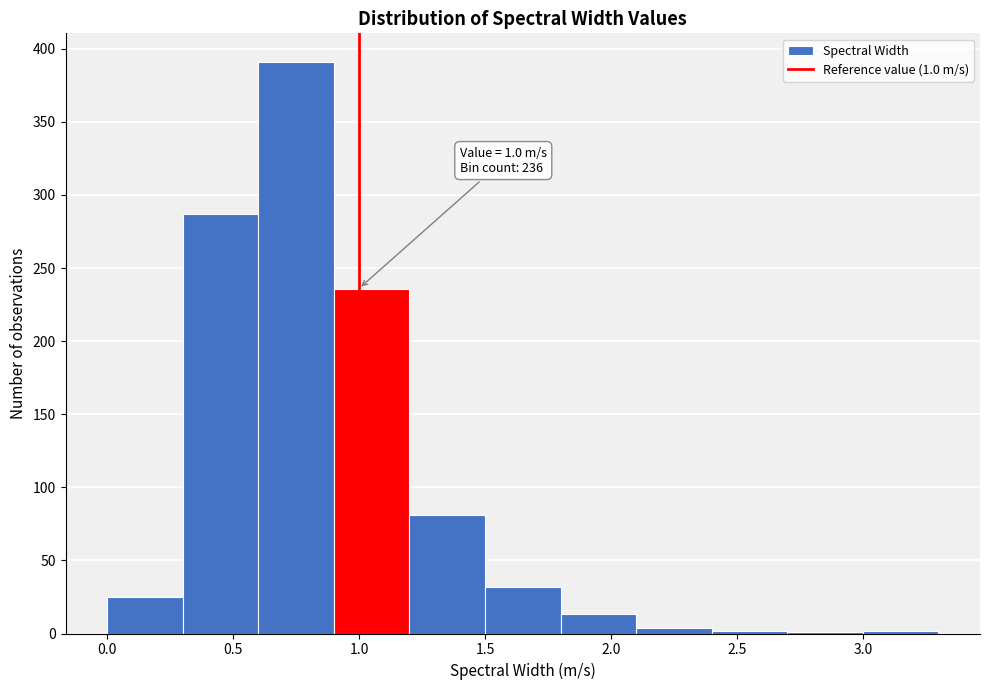

Which range on the x-axis has the tallest bar?

0.6 to 0.9